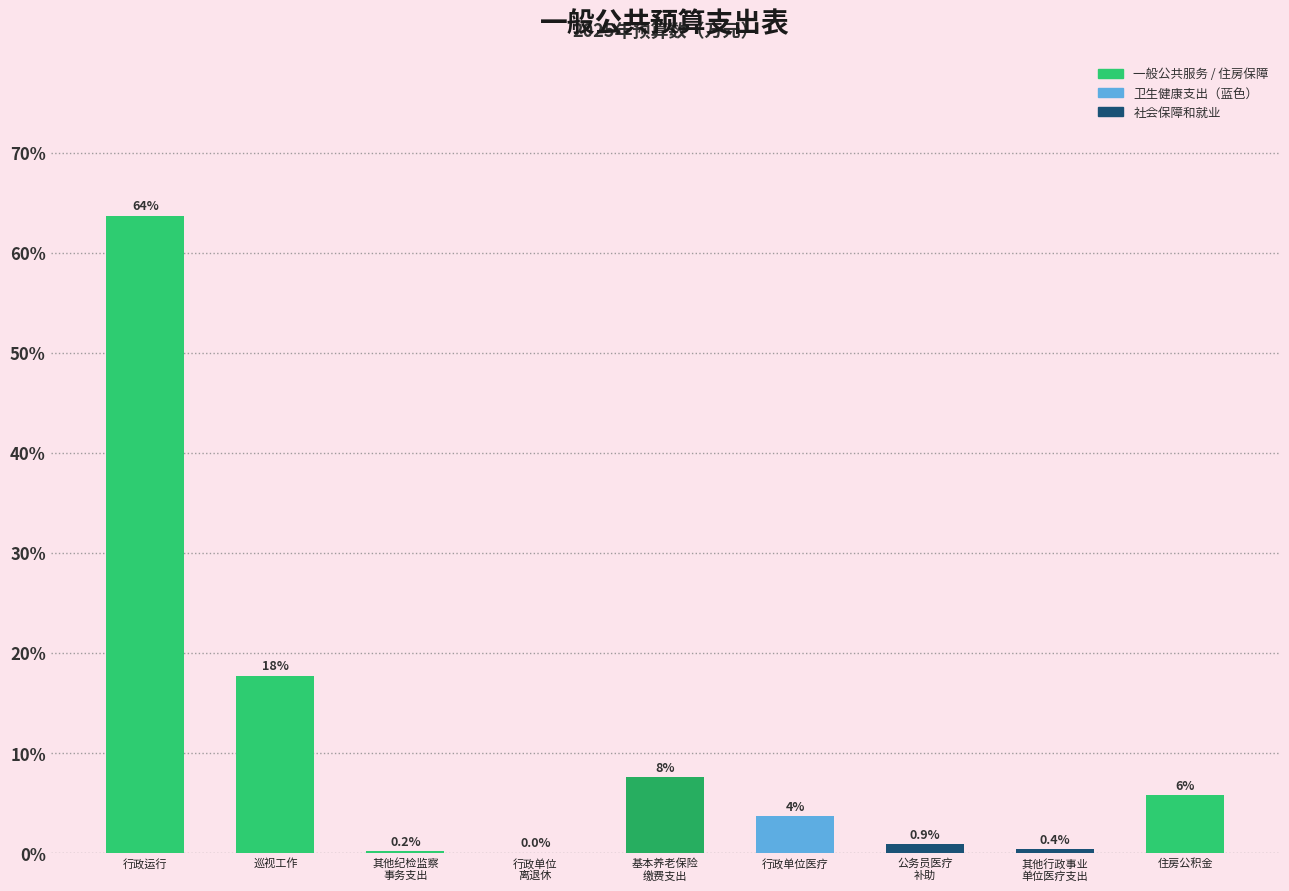

Which label corresponds to the largest value in the chart?

行政运行